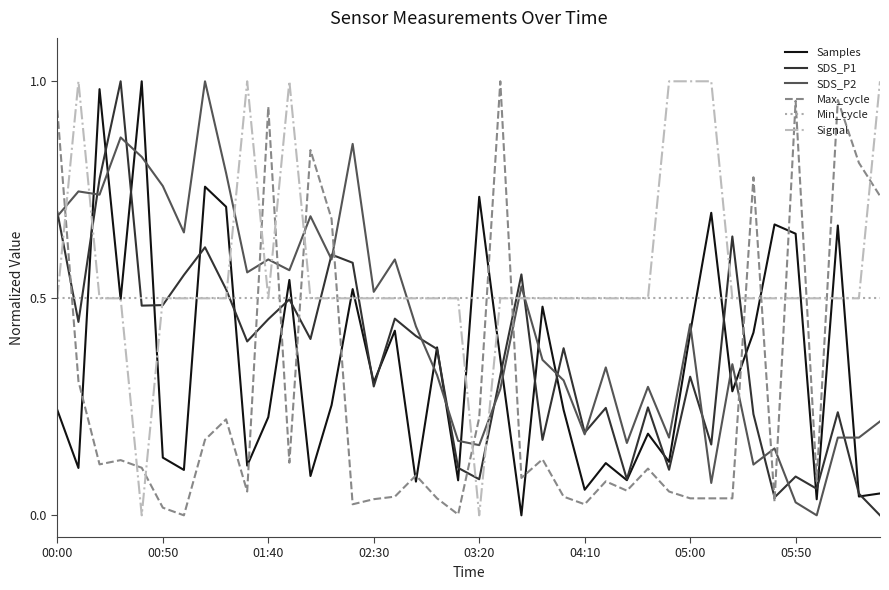

Which series has the largest total across all categories?

Signal